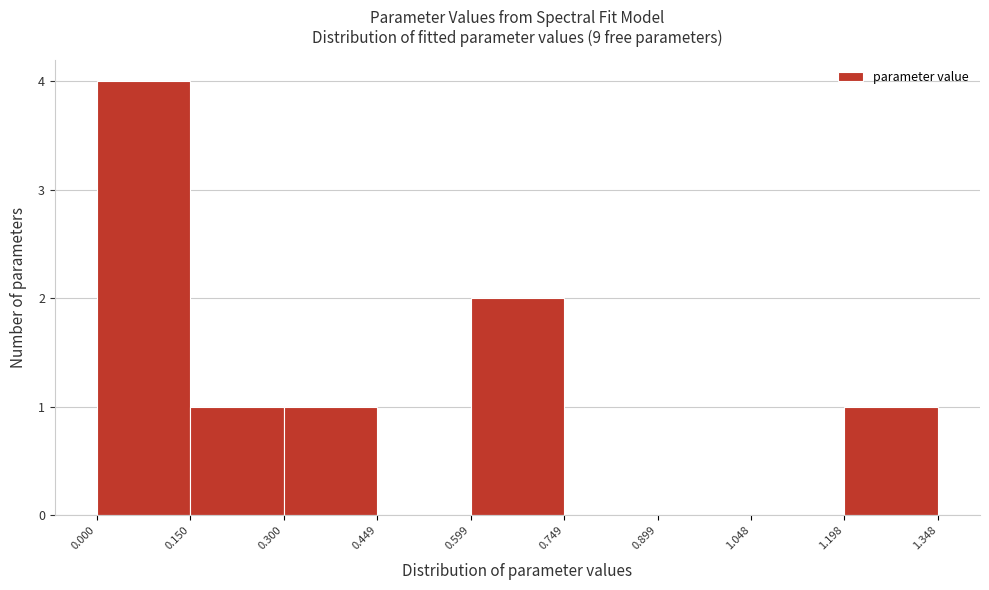

Which range on the x-axis has the tallest bar?

0.000 to 0.150